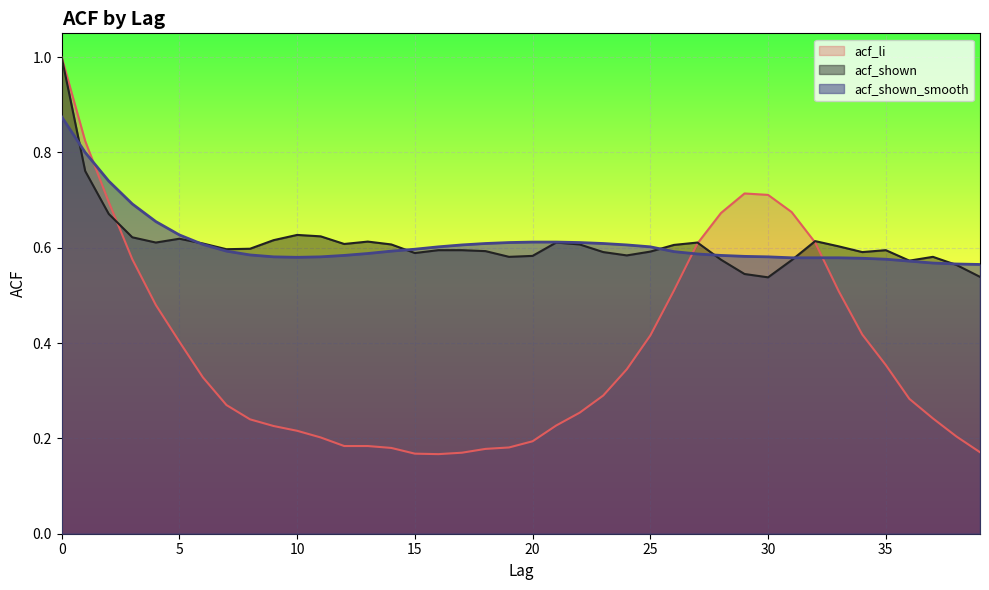

What is the smallest value displayed?

0.2